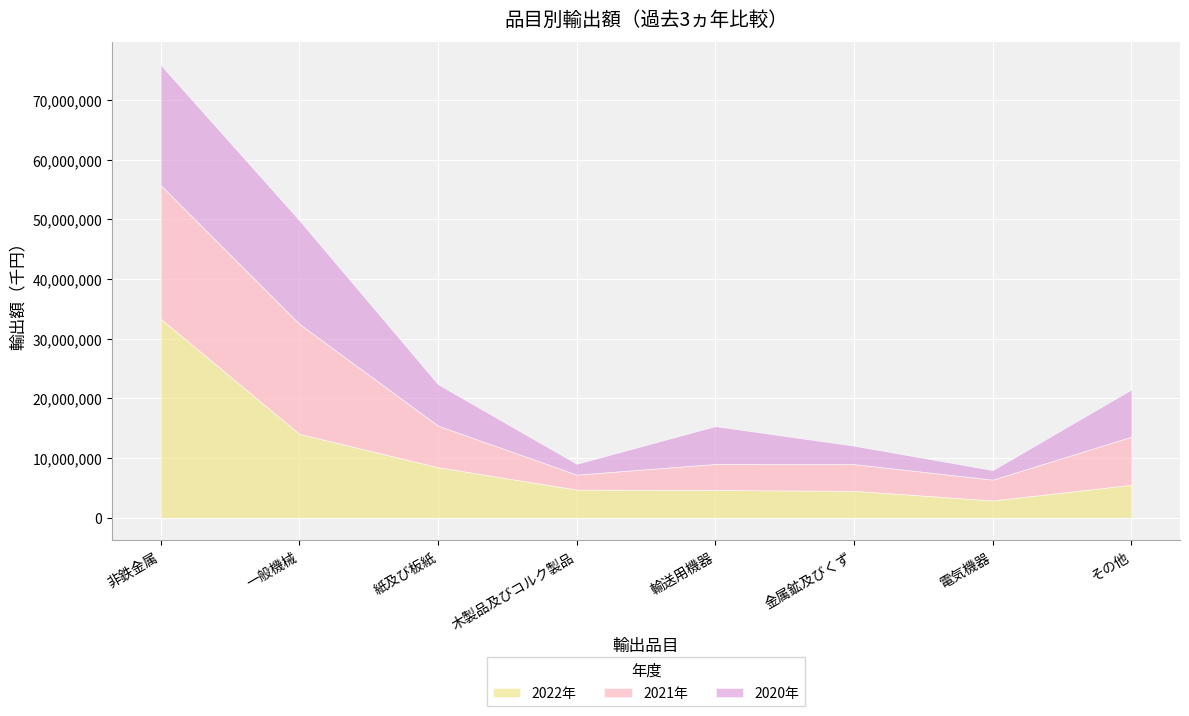

What is the total value across all series at 紙及び板紙?

22373545